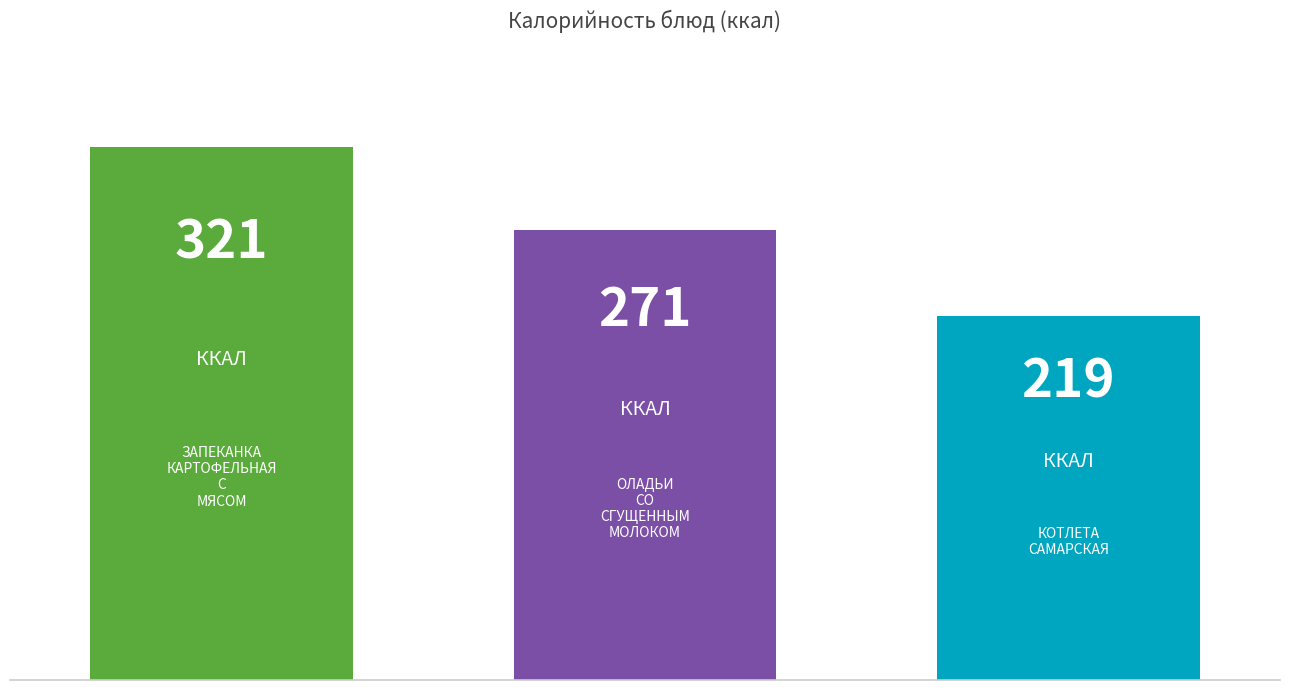

What is the value of the 3rd bar from the left?

219